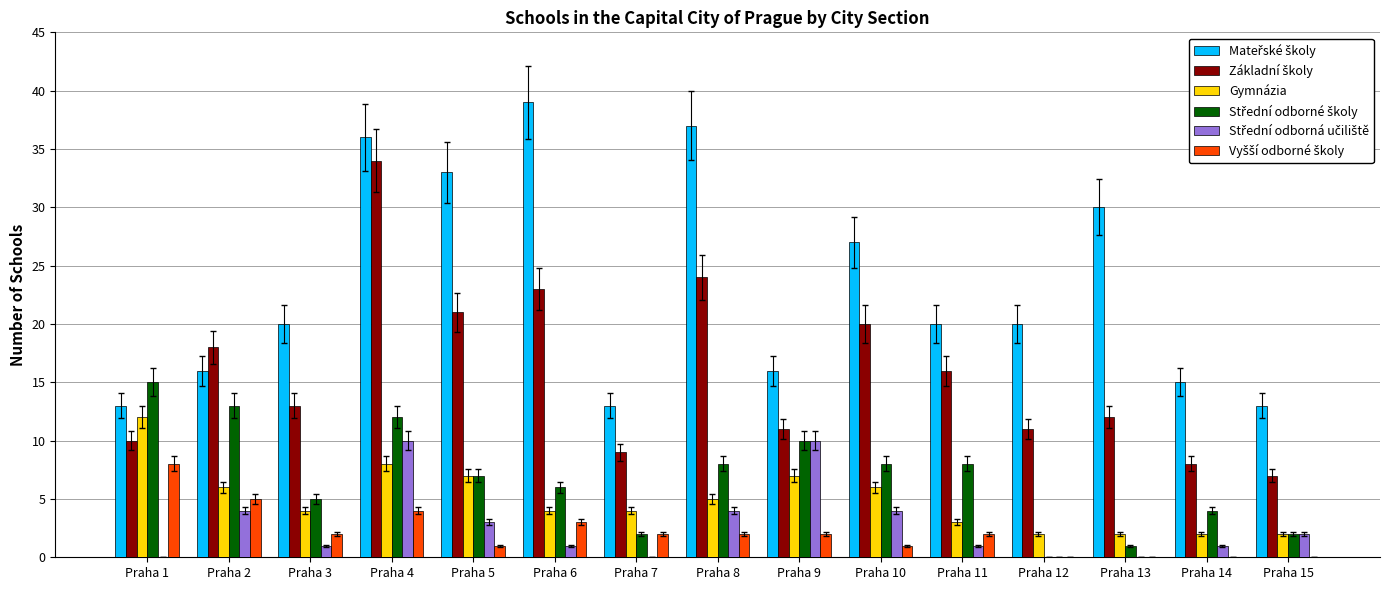

True or false: Gymnázia has a value of 3 at Praha 11.

True